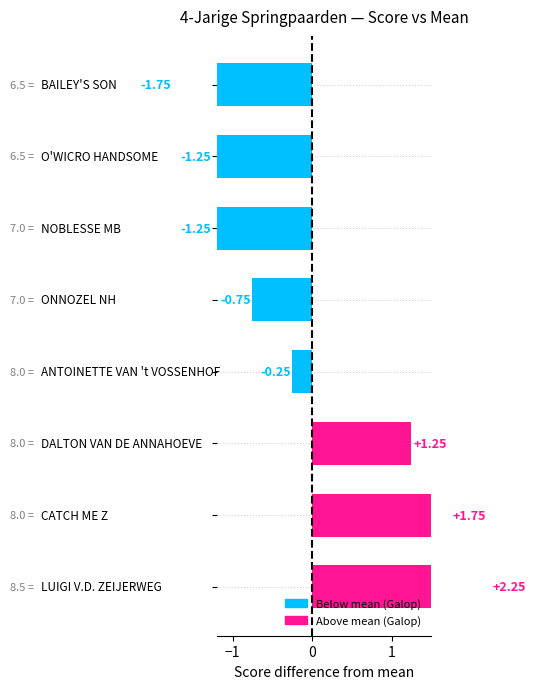

Which label corresponds to the smallest value in the chart?

BAILEY'S SON